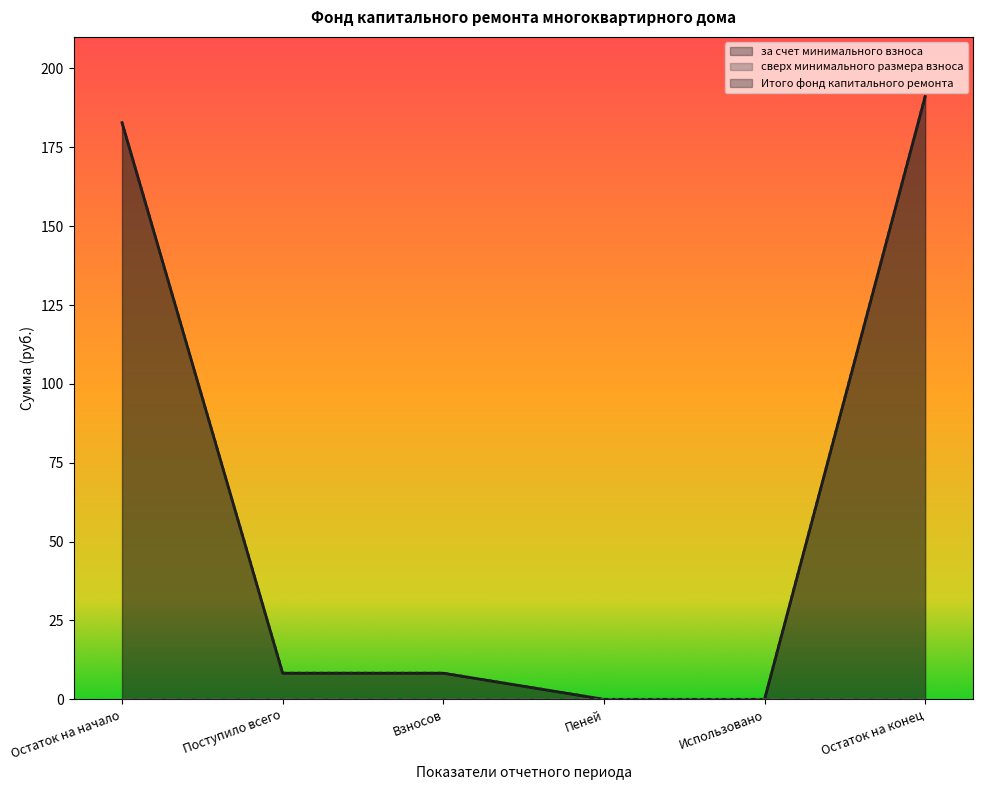

How many categories are shown in the chart?

6